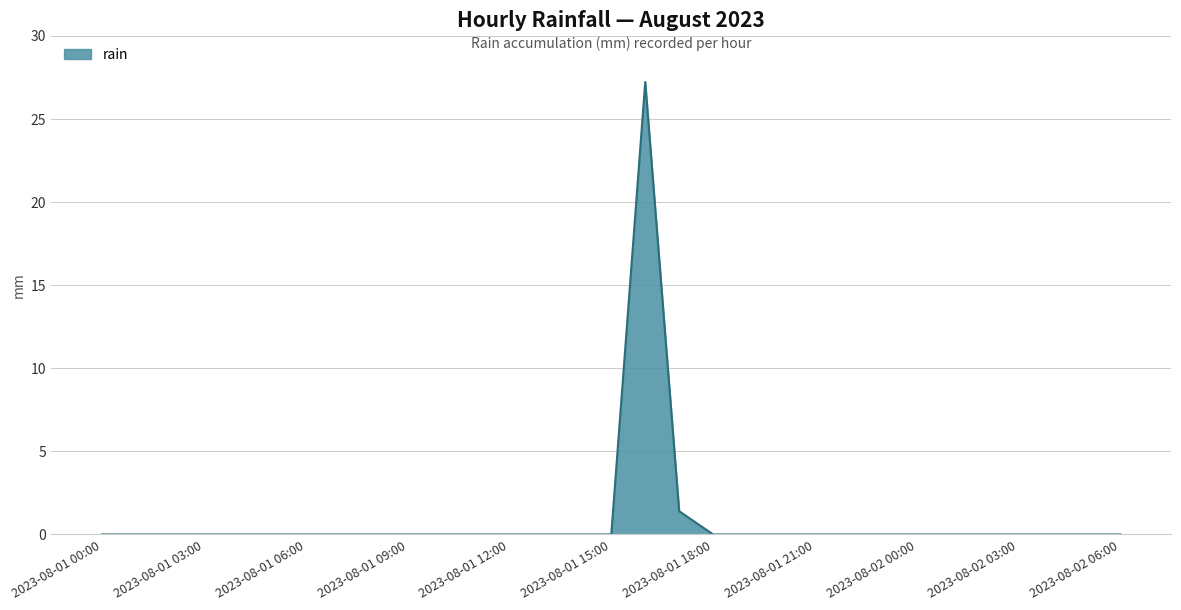

What is the difference between the maximum and minimum values?

27.2